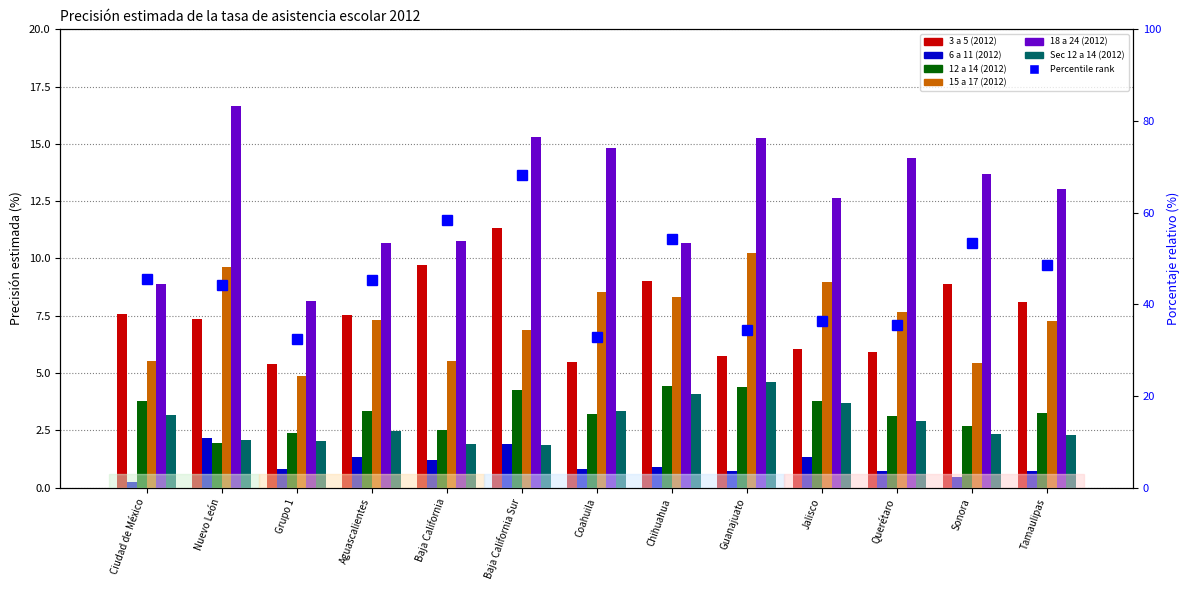

The value of 3 a 5 (2012) at Coahuila is 5.5. True or false?

True